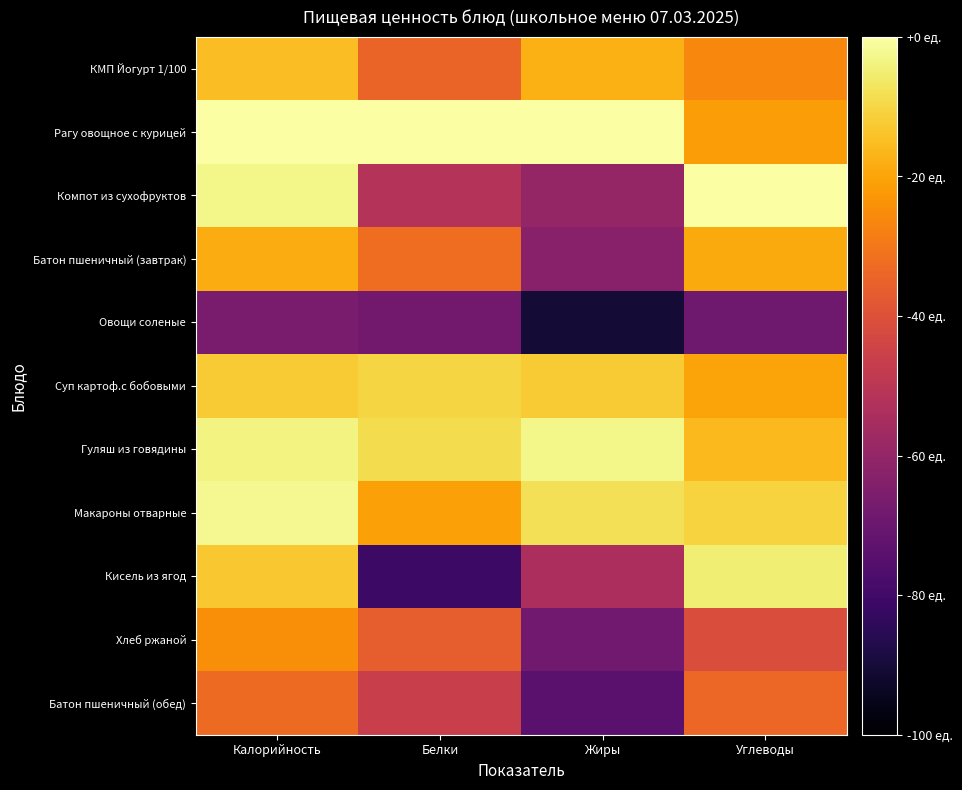

Between Калорийность and Белки, which series saw the biggest shift?

Кисель из ягод